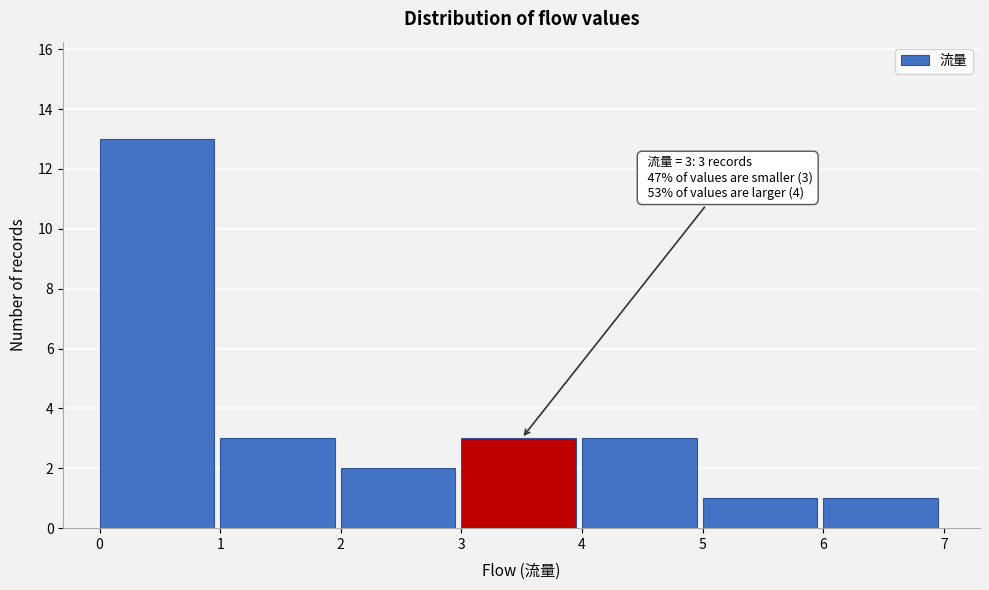

Over which range of the x-axis is the bar tallest?

0 to 1